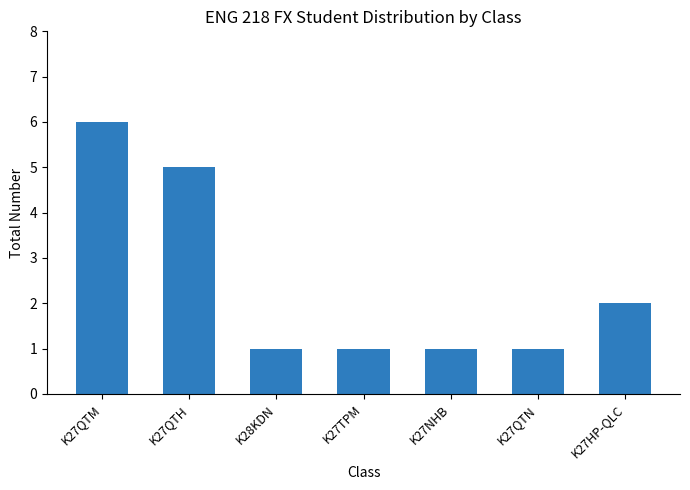

At which label is the value closest to 3?

K27HP-QLC